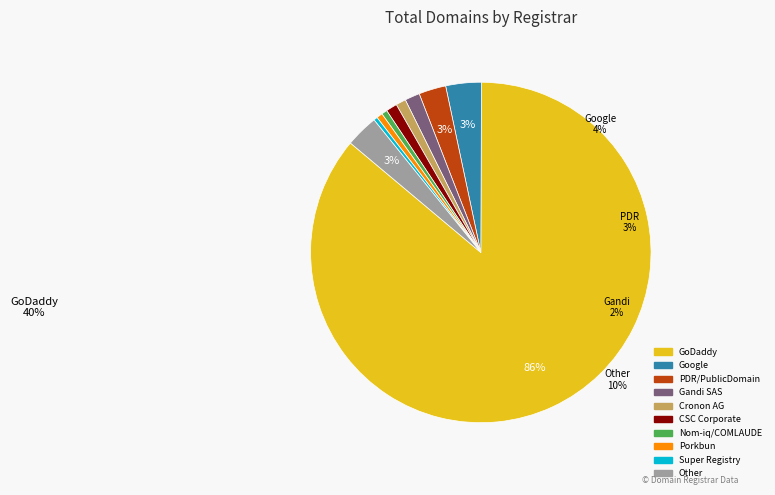

To the nearest percent, what is the average slice percentage?

10%